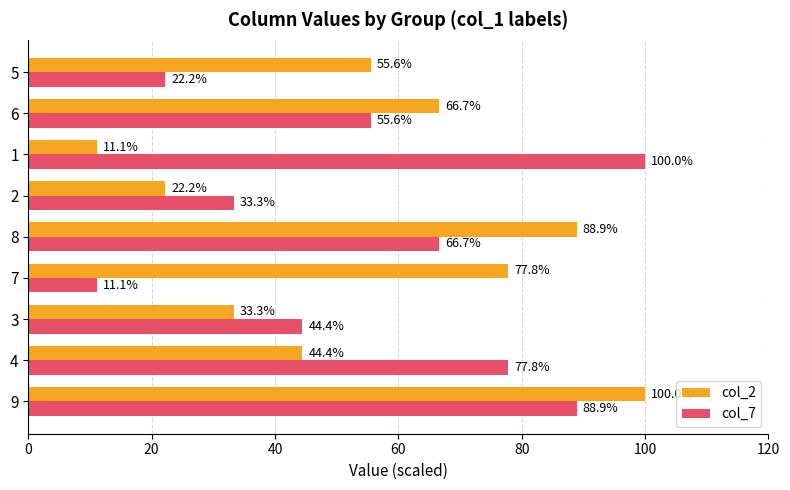

The value of col_2 at 4 is 76.4. True or false?

False